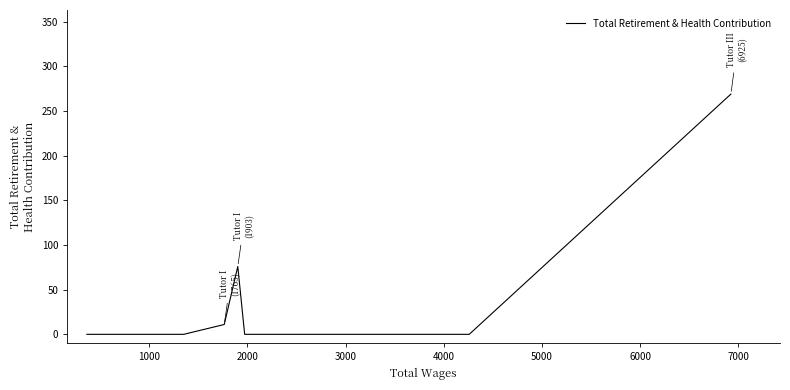

How many values exceed 0?

3